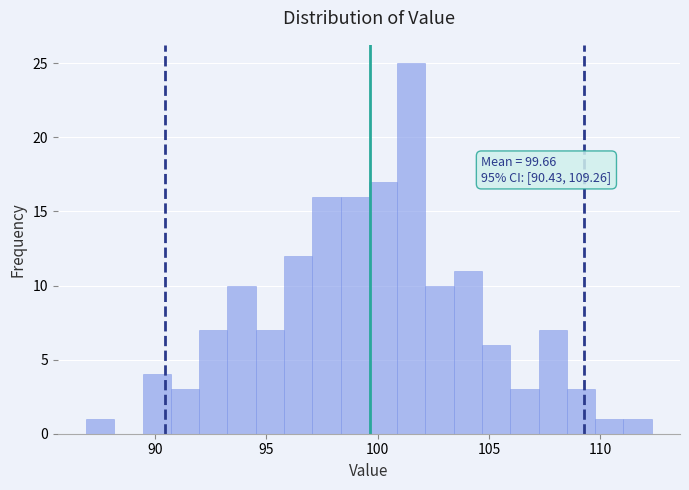

Around what value on the x-axis is the tallest bar? Give the approximate position of its centre, as read against the axis.

101.5